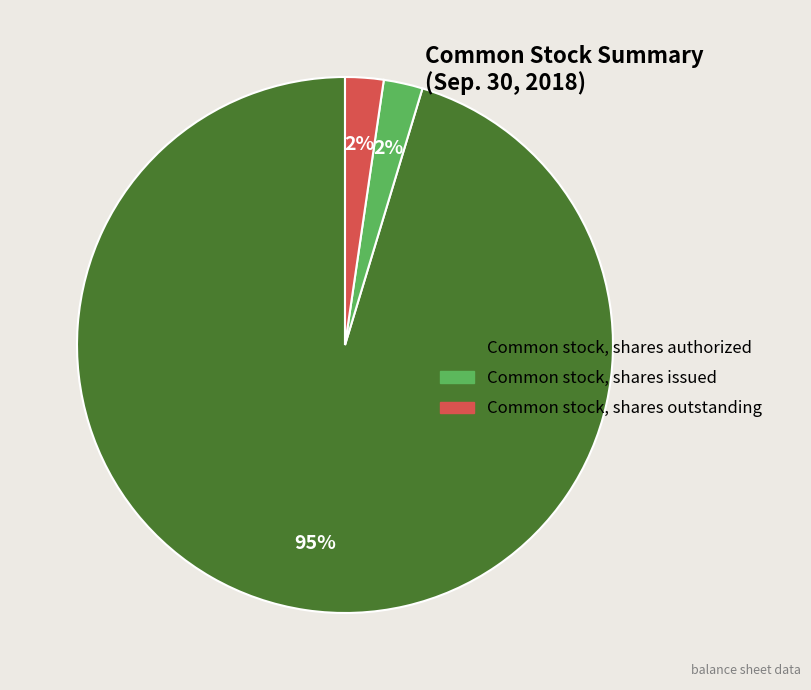

Is there a majority slice in this chart?

Yes